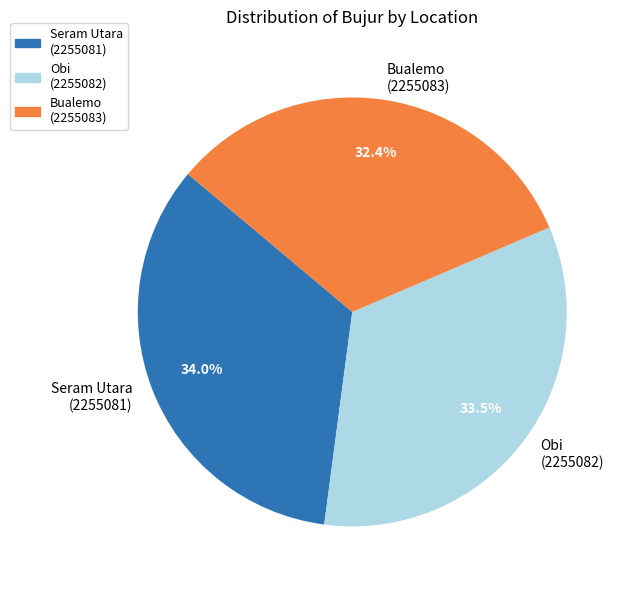

Which category has the smallest portion of the pie?

Bualemo (2255083)